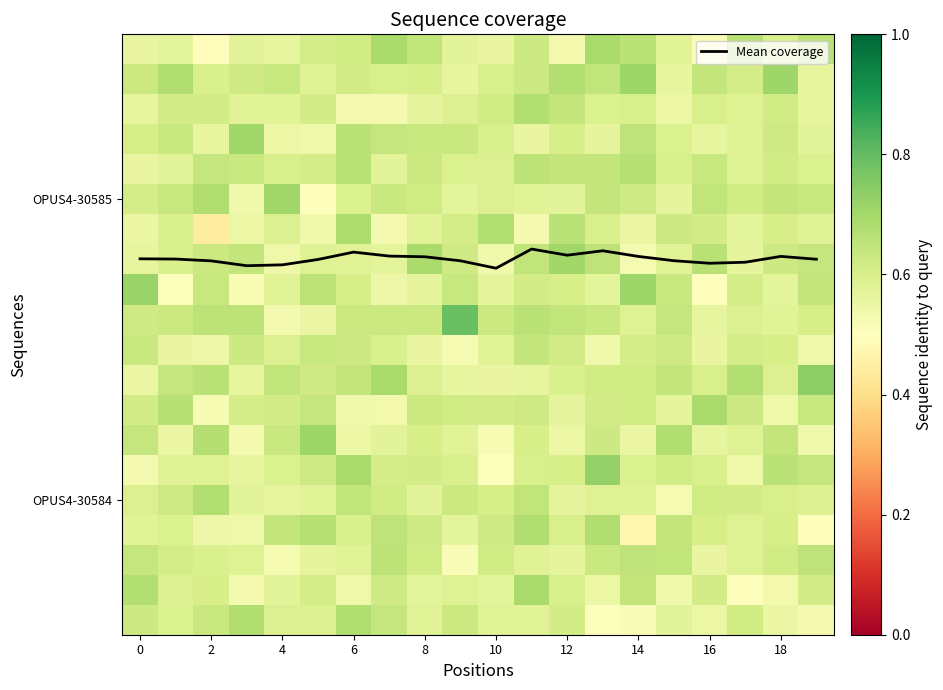

Count the number of data series in this chart.

21